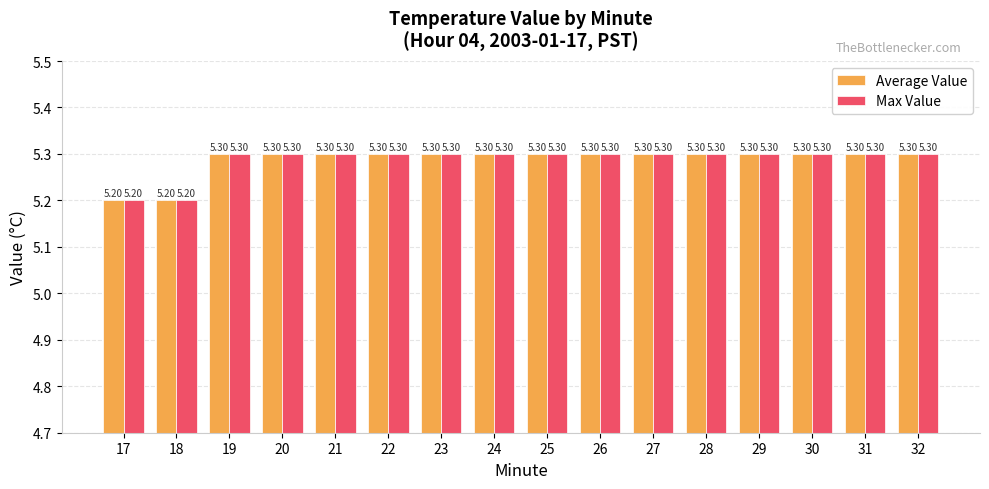

Read the Max Value value at 32.

5.3